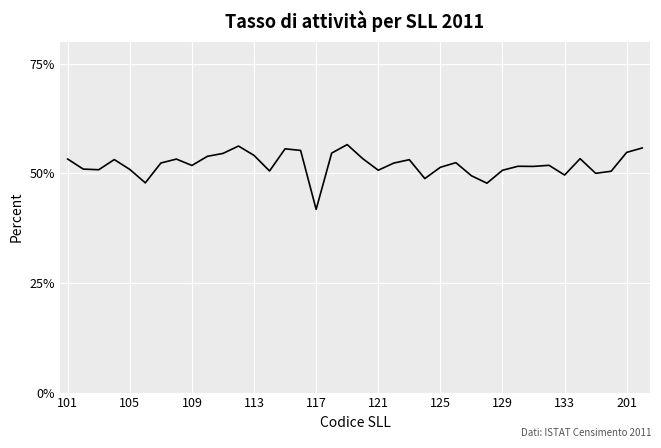

What is the smallest value displayed?

41.8